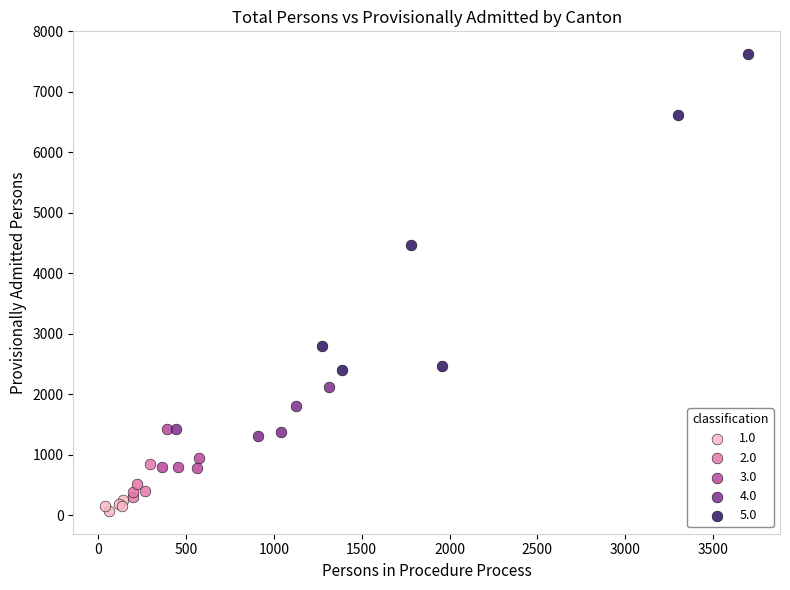

Which series reaches the maximum Y coordinate?

5.0